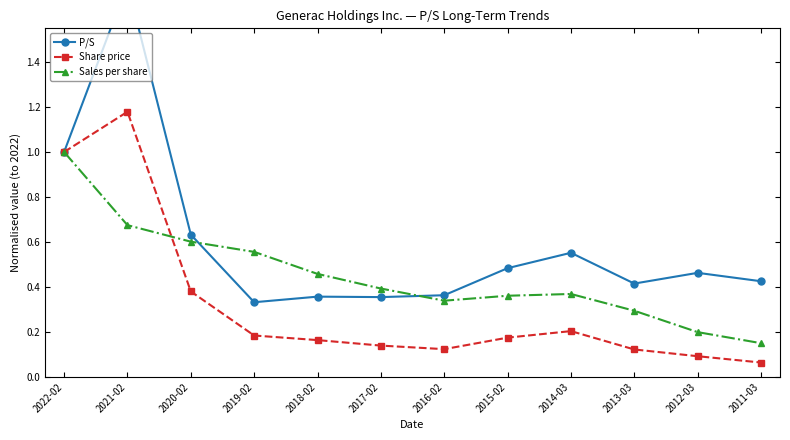

What is the total value across all series at 2016-02?

0.8